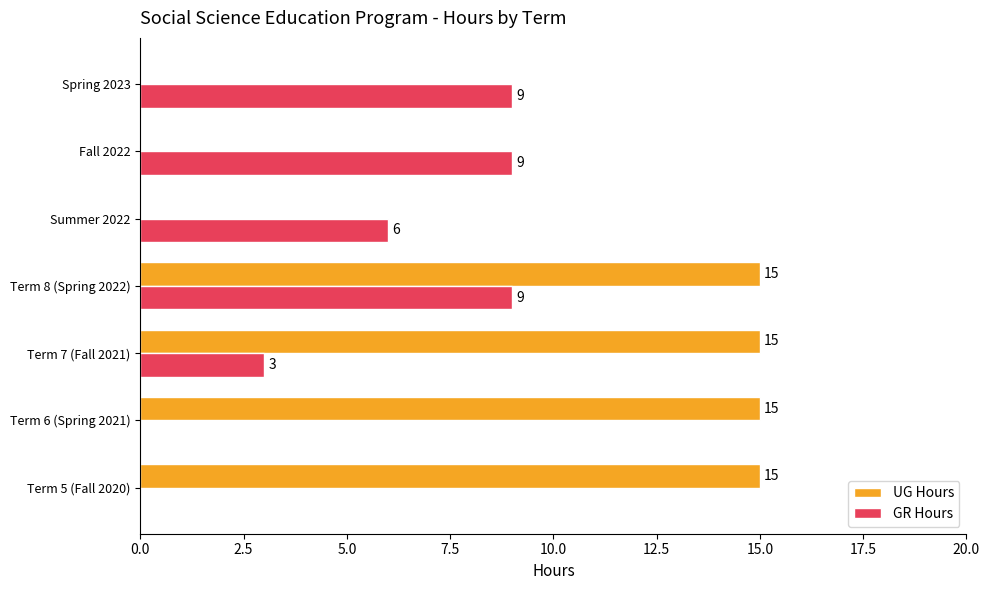

What is the sum of all GR Hours values?

36